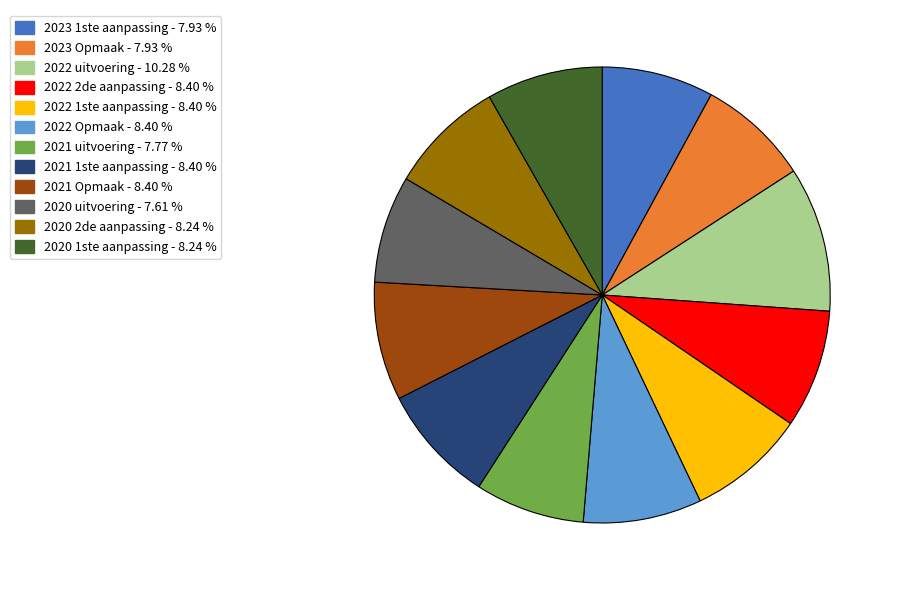

Combined, do 2020 1ste aanpassing and 2021 uitvoering account for over 50%?

No